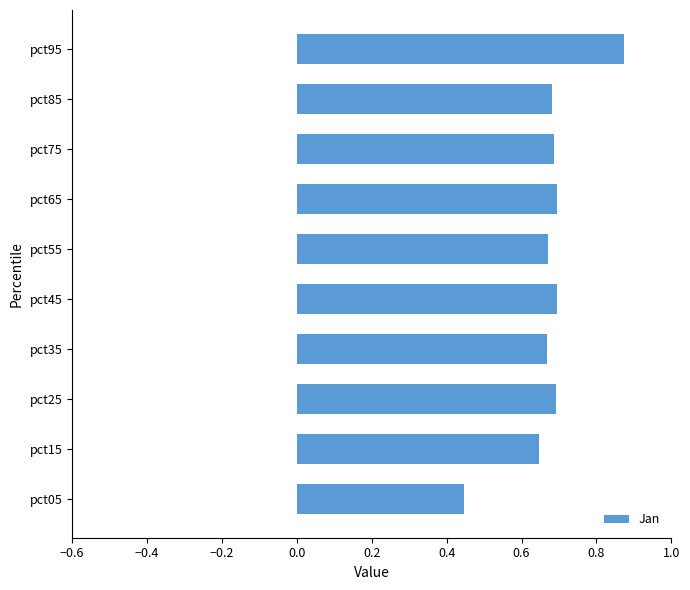

What is the sum of the values at pct95 and pct85?

1.6